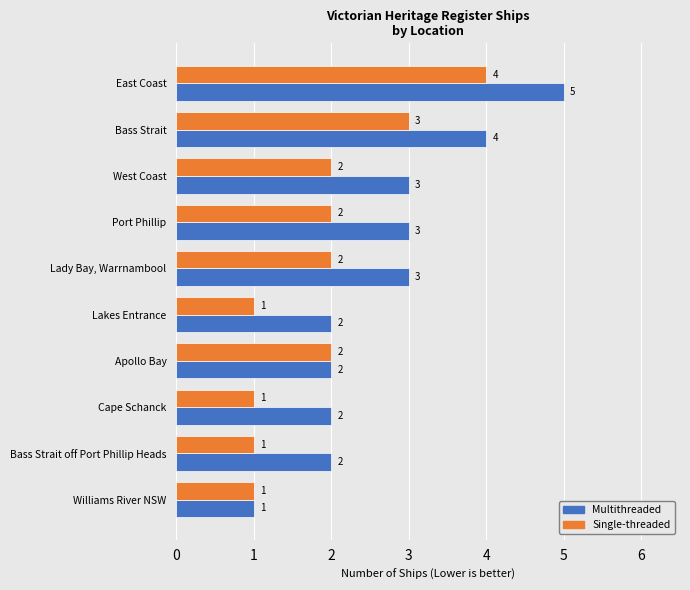

The Single-threaded series shows 2 at Lady Bay, Warrnambool. True or false?

True